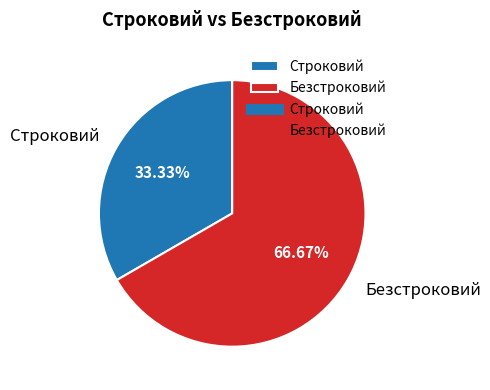

To the nearest percent, what percentage of the pie is Безстроковий?

67%